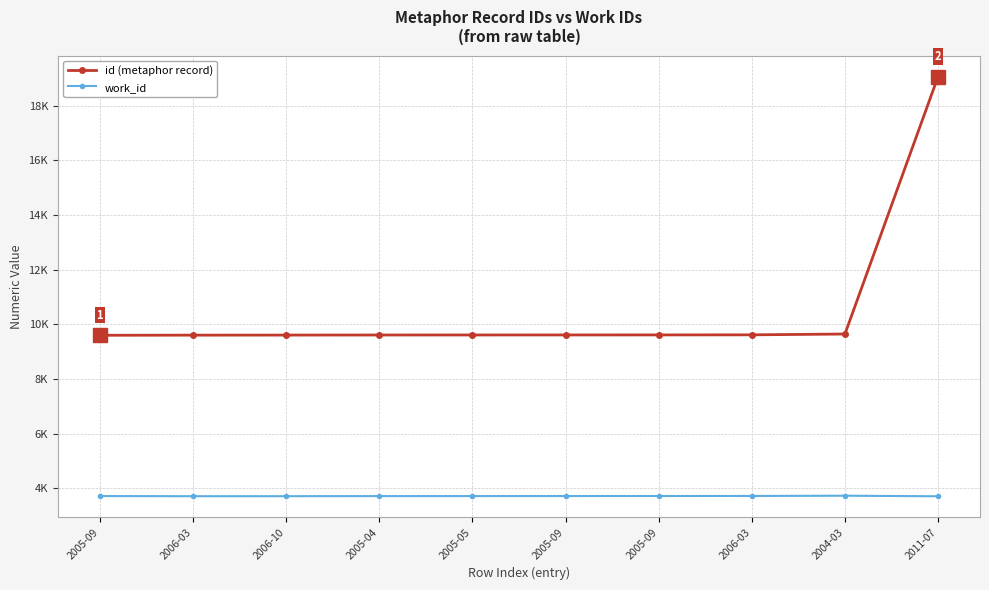

List the series in order of their peak value, lowest first.

work_id, id (metaphor record)